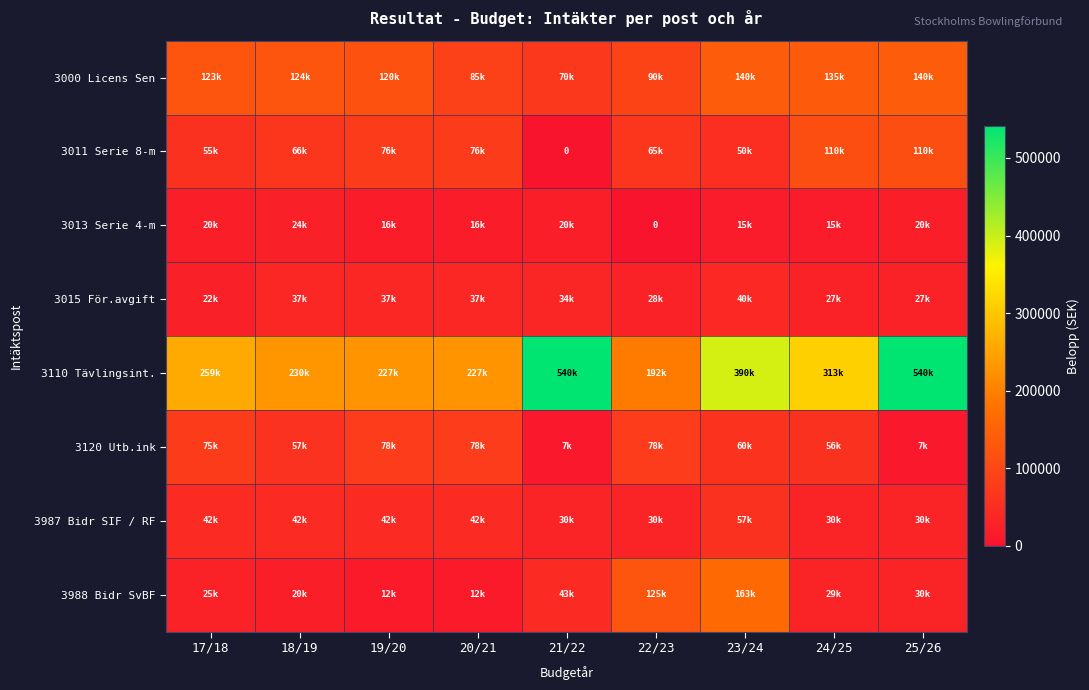

What is the sum of all 3000 Licens Sen values?

1027600